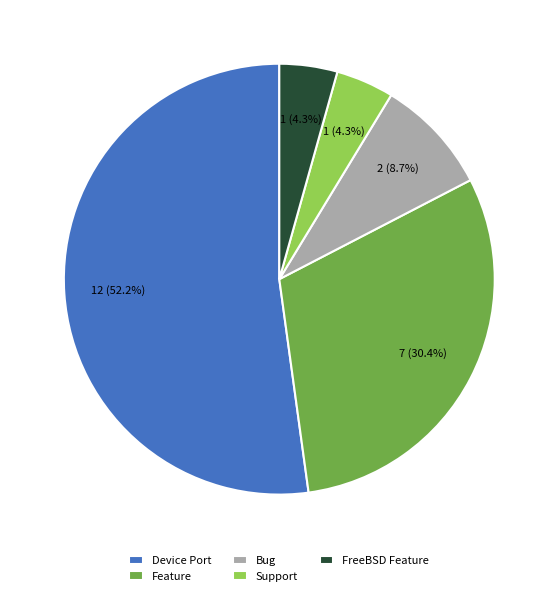

Is the sum of Support and Bug greater than half?

No